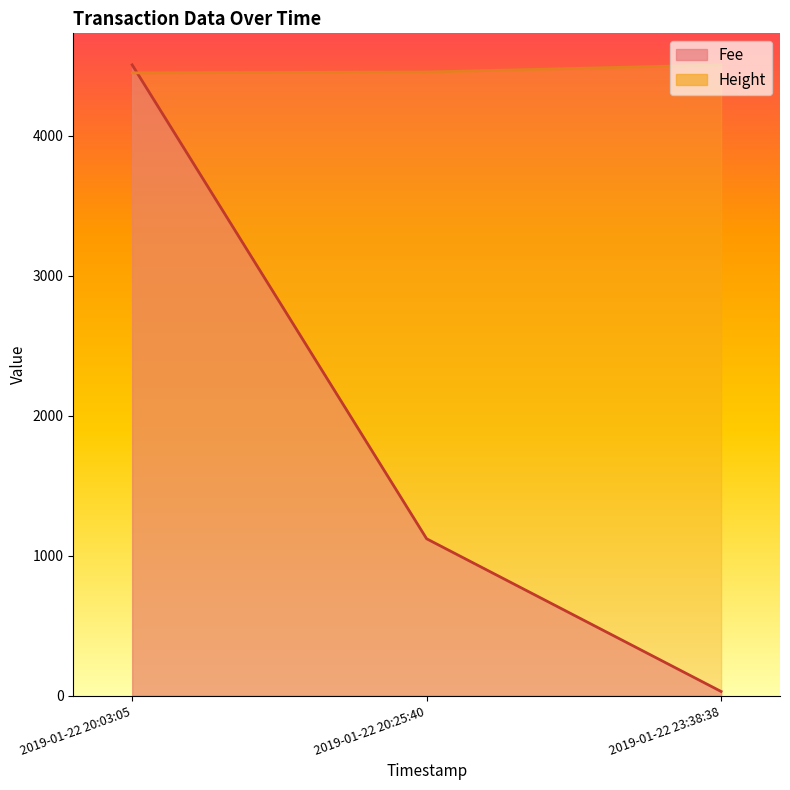

Does the chart display data point markers on the line(s)?

No